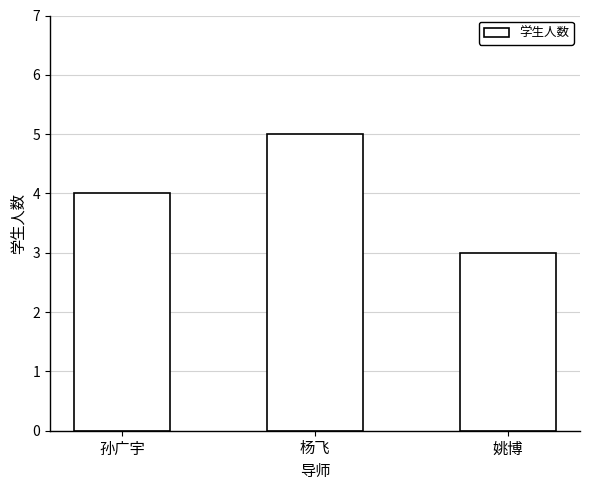

What is the ratio of the value at 姚博 to the value at 杨飞?

0.6